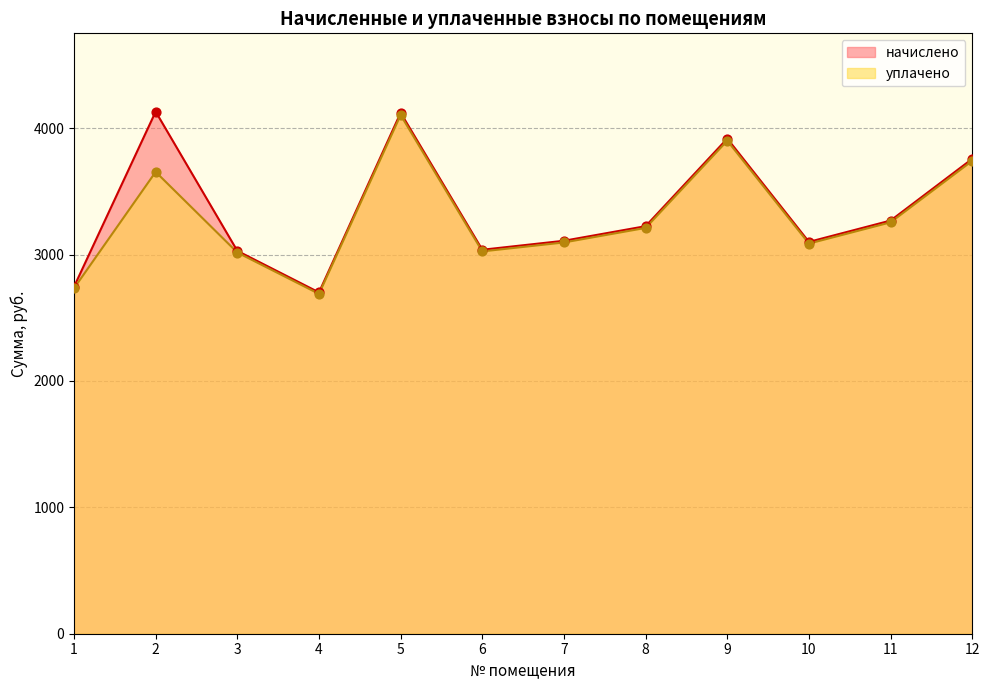

What are all the series names shown in the legend?

начислено, уплачено